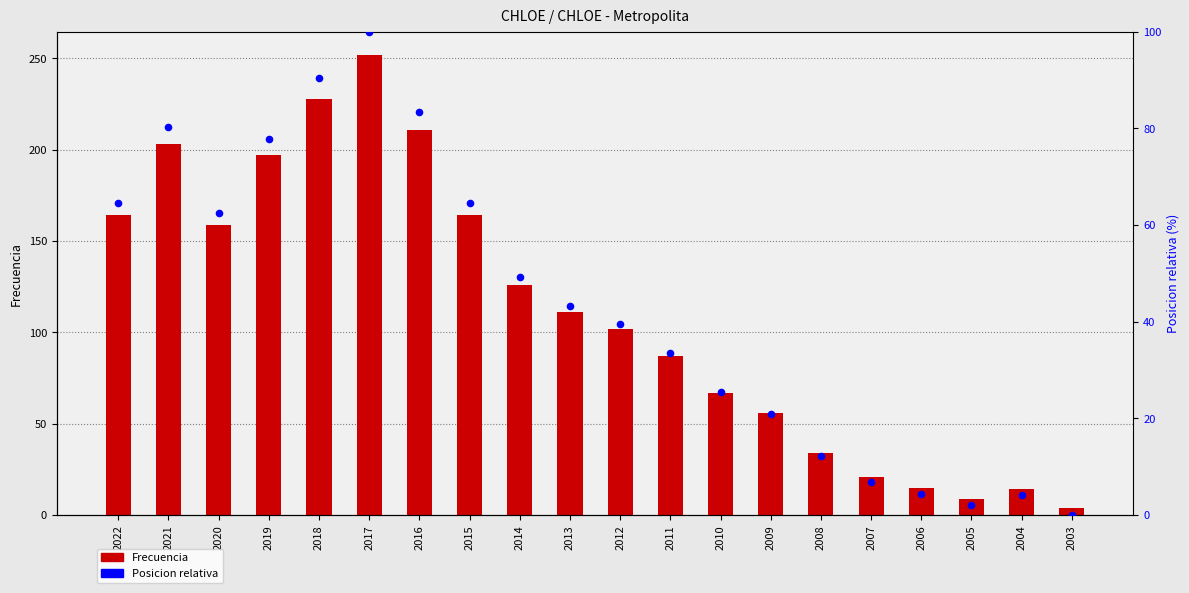

Is the value of Posicion relativa at 2011 greater than the value of Frecuencia at 2016?

No